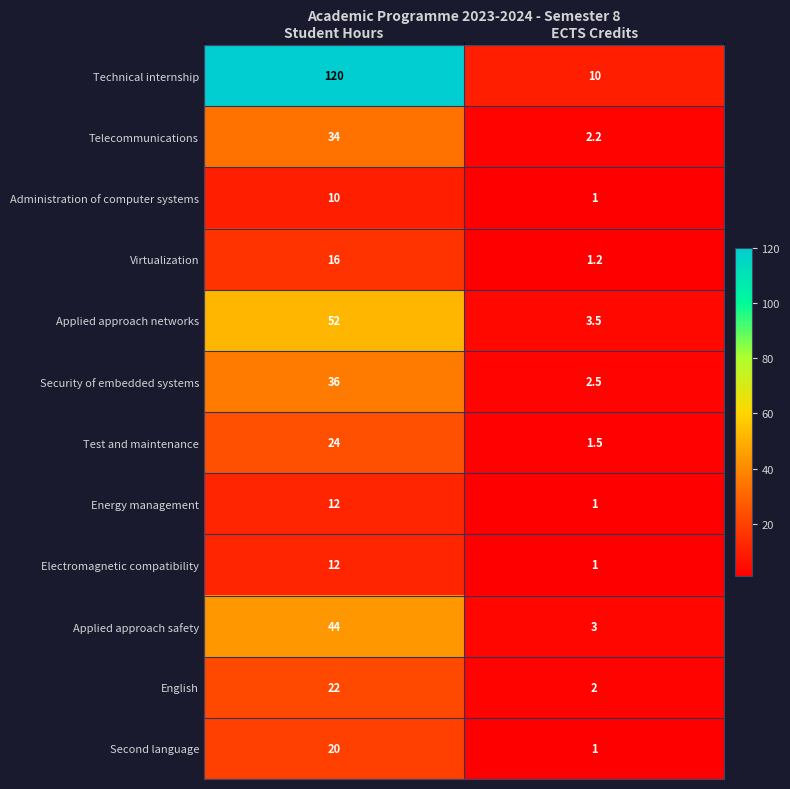

Where is Applied approach safety nearest to the value 23?

ECTS Credits